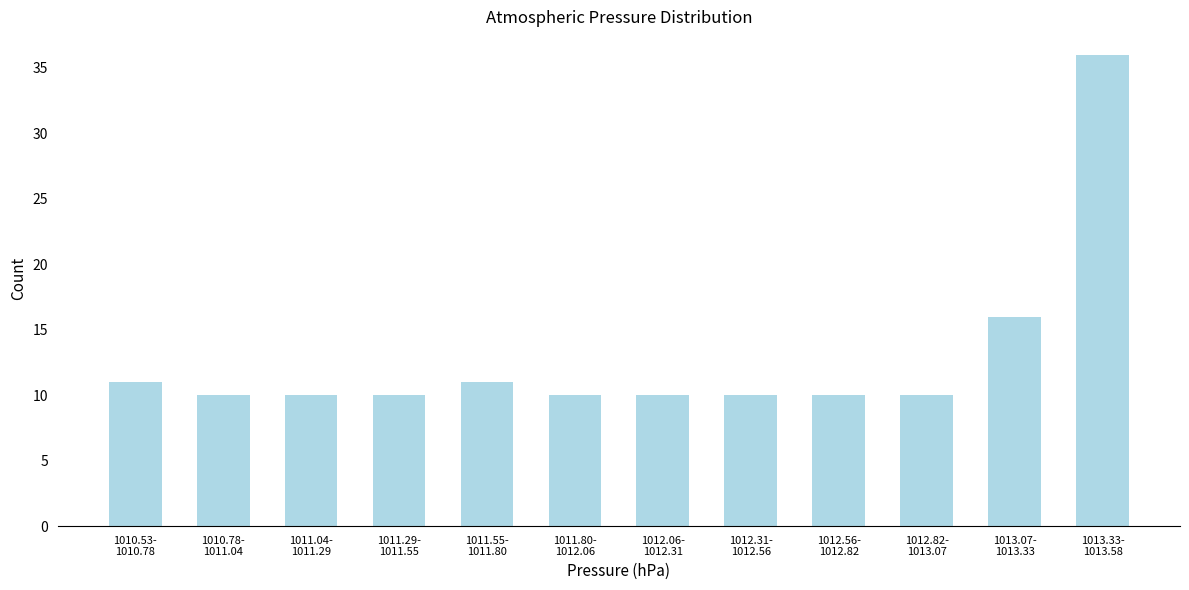

Reading left to right, what are all the values shown in this chart?

11	10	10	10	11	10	10	10	10	10	16	36